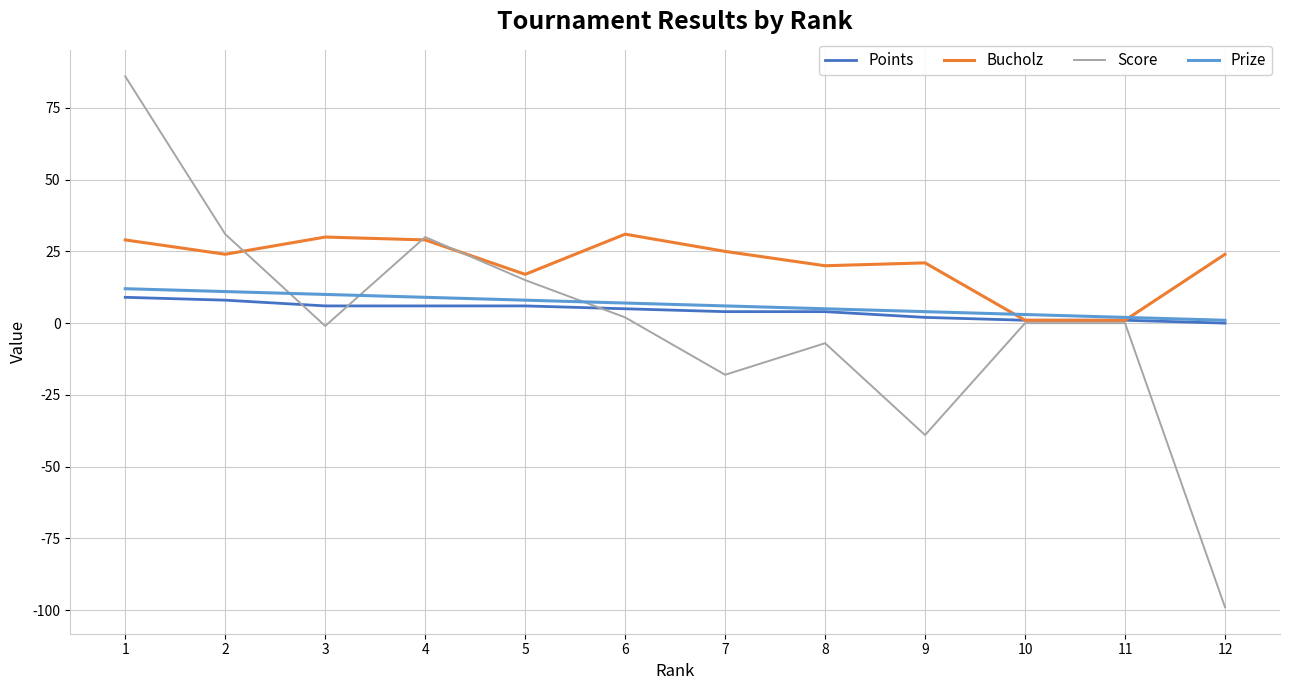

True or false: Score has a value of 0 at 10.

True